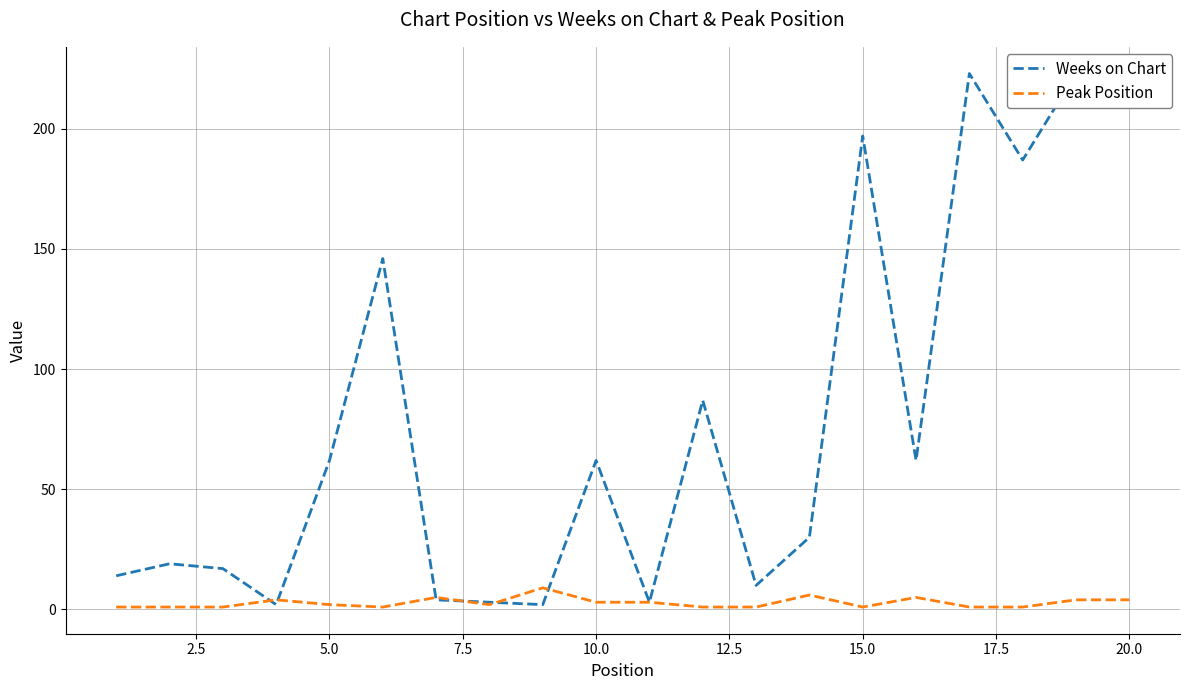

What is the maximum value for Peak Position?

9